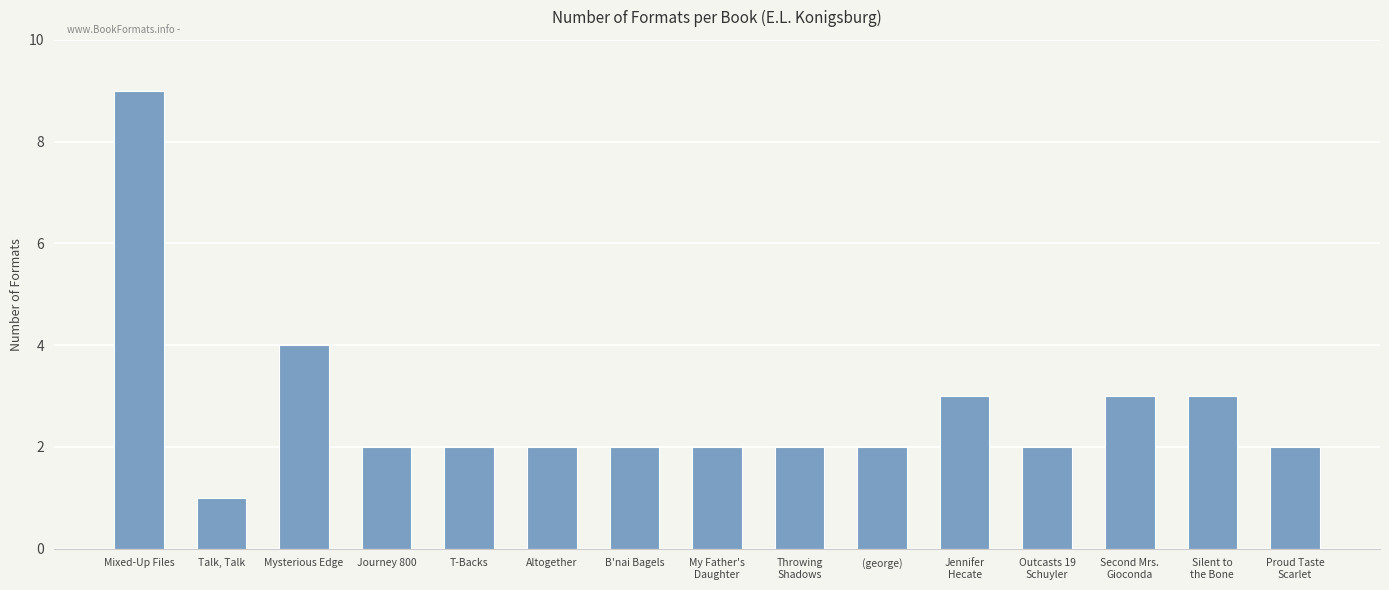

Where is the data nearest to the value 5?

Mysterious Edge